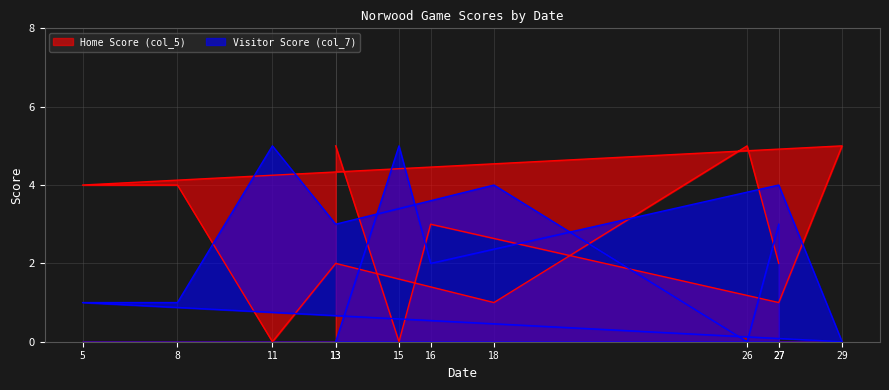

True or false: Home Score (col_5) has a value of 1 at 27.

False